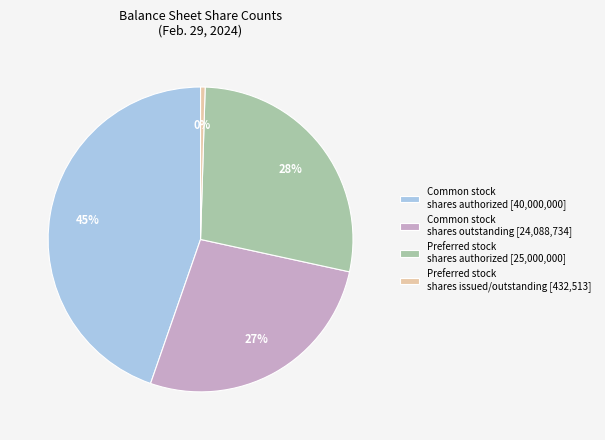

To the nearest percent, what is the difference between the Preferred stock shares authorized [25,000,000] and Common stock shares outstanding [24,088,734] slice percentages?

1%